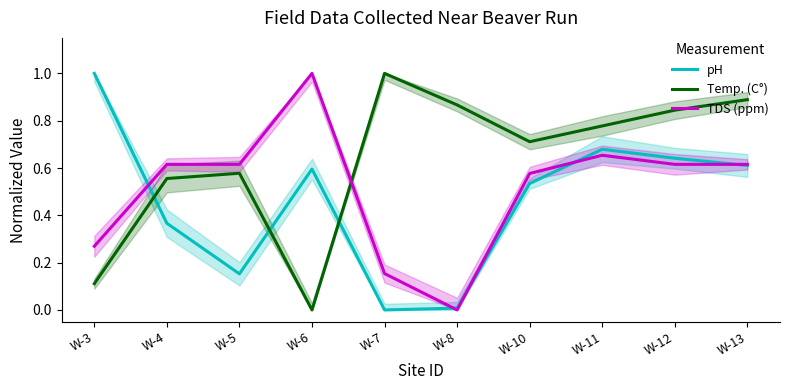

Which label corresponds to the smallest value in the chart?

W-7